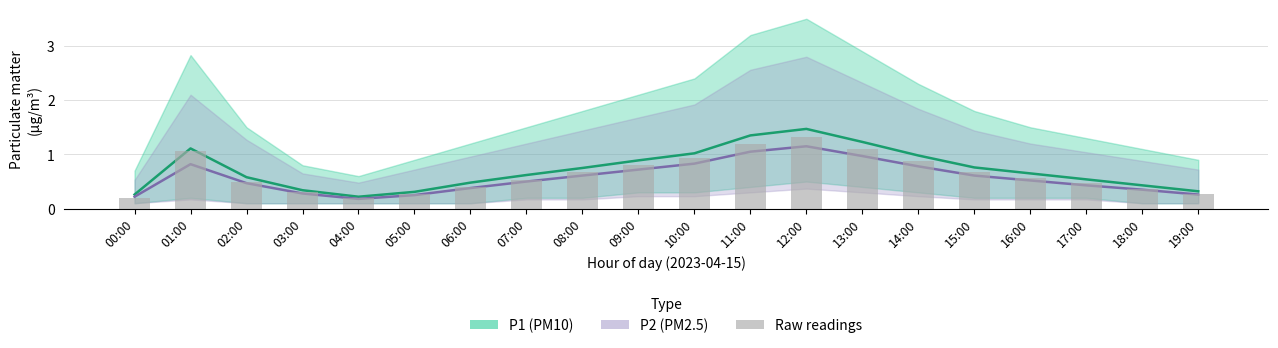

What position from the left is 02:00?

3